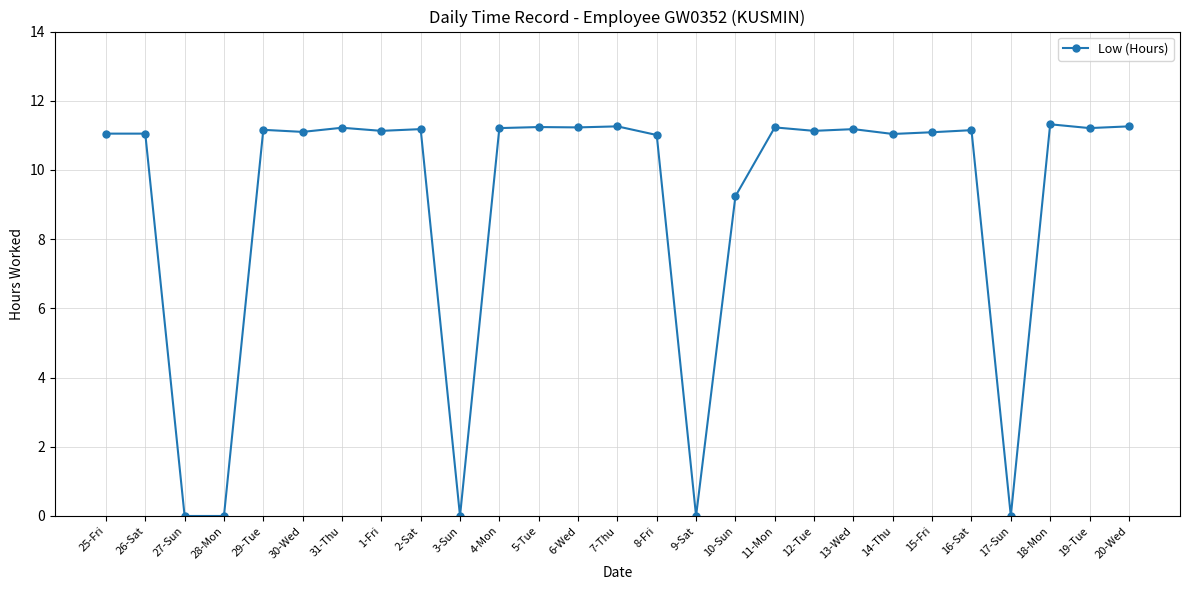

What is the greatest value displayed?

11.3